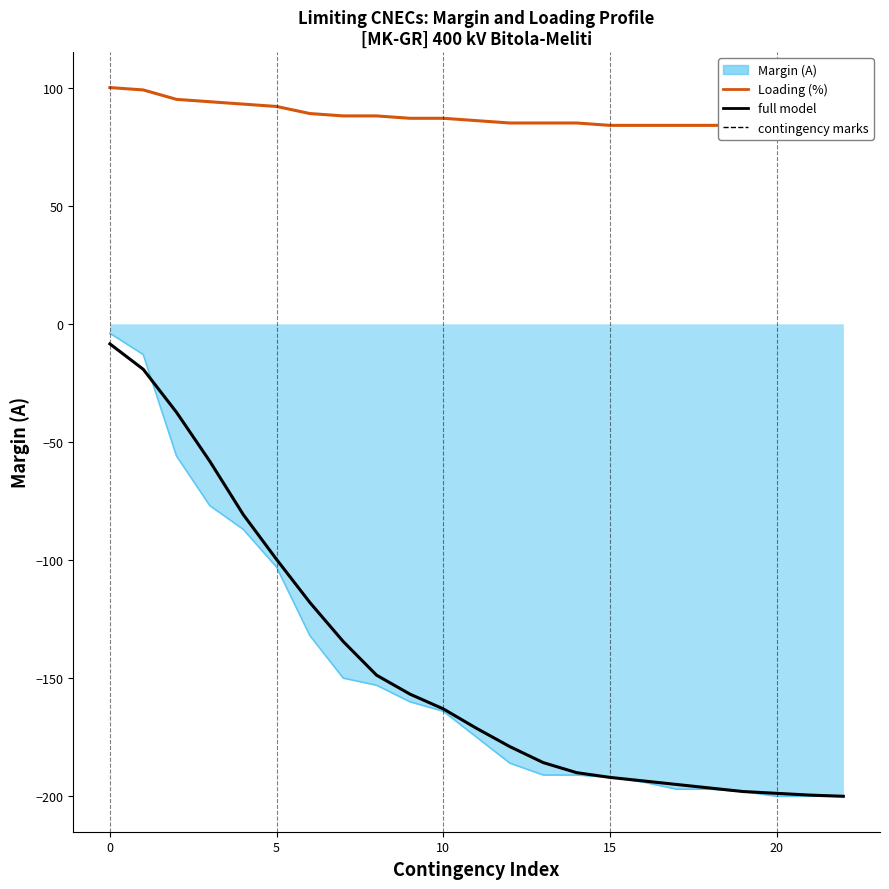

Is it true that Loading (%) equals 84.0 at 15?

True